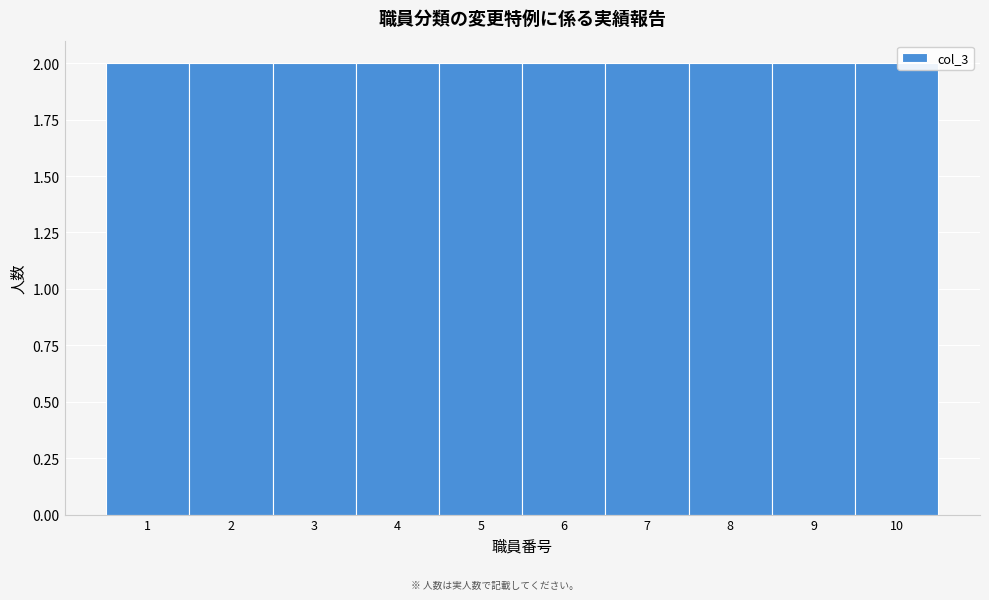

Reading left to right, list every bar in this chart as the range it spans on the x-axis followed by its height. The values are not printed on the chart, so give them approximately, as read against the axis.

0.5 to 1.5: 2
1.5 to 2.5: 2
2.5 to 3.5: 2
3.5 to 4.5: 2
4.5 to 5.5: 2
5.5 to 6.5: 2
6.5 to 7.5: 2
7.5 to 8.5: 2
8.5 to 9.5: 2
9.5 to 10.5: 2